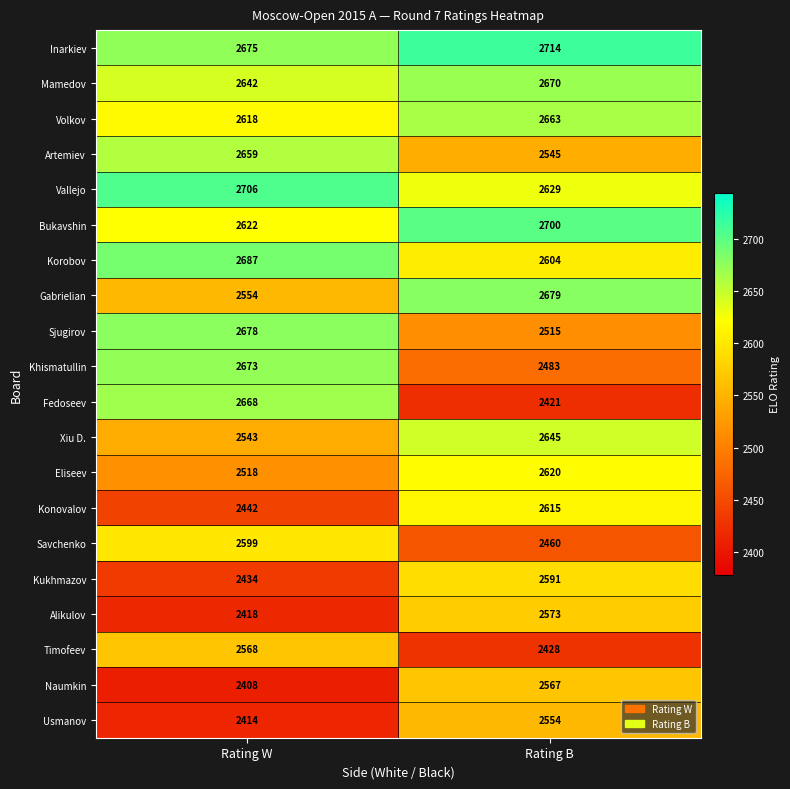

List the labels in order of Korobov value, largest first.

Rating W, Rating B